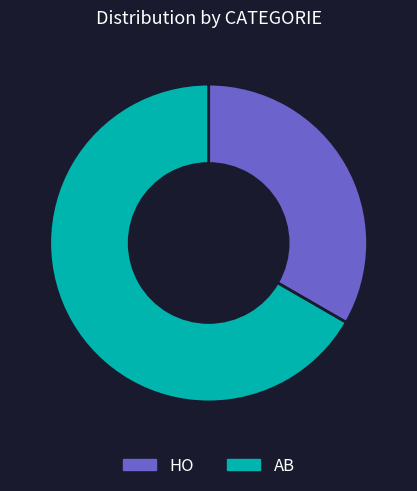

Is there any slice that represents more than half of the pie?

Yes